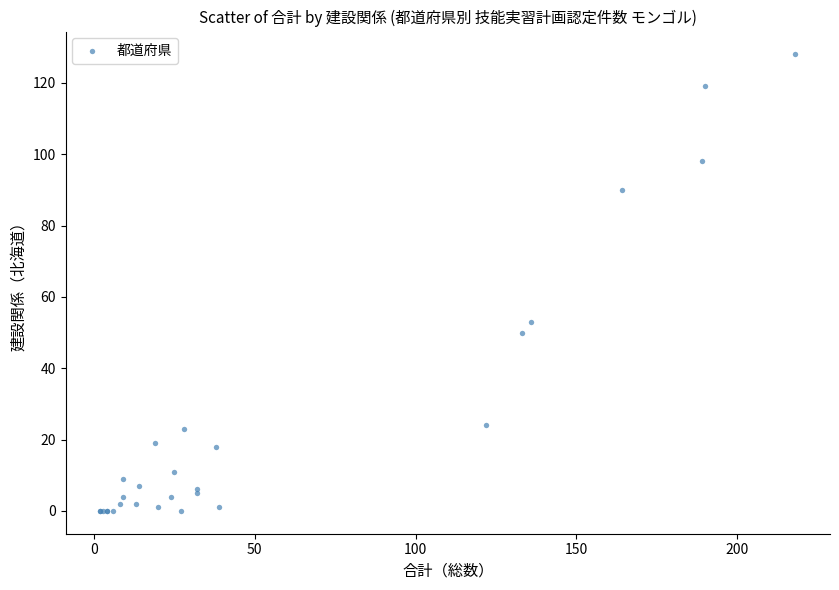

What Y value in the scatter plot is closest to 64?

53